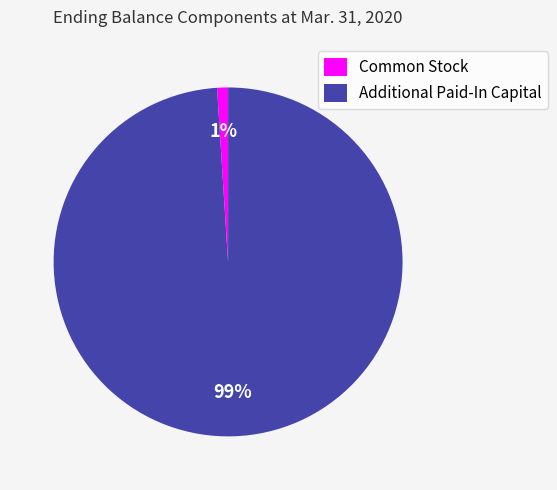

Combined, do Additional Paid-In Capital and Common Stock account for over 50%?

Yes